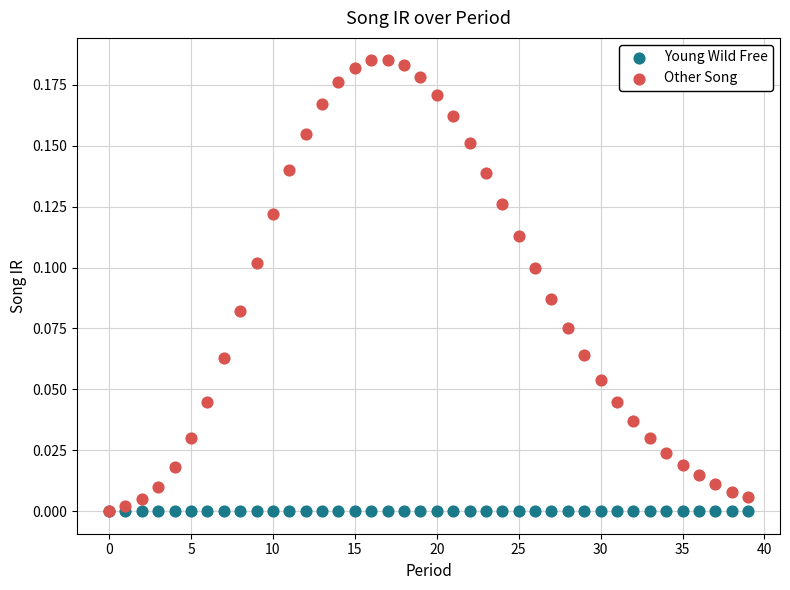

What are all the series names shown in the legend?

Young Wild Free, Other Song